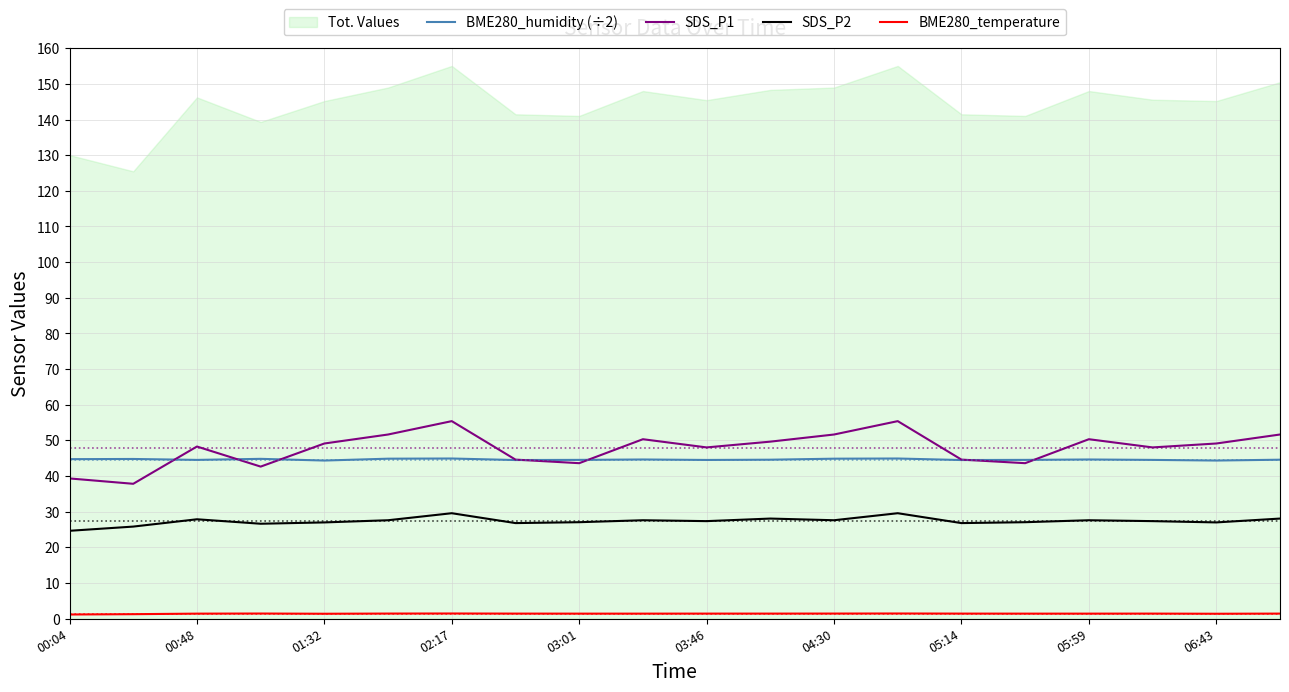

True or false: SDS_P1 has more than 0 points higher than both neighbors.

True